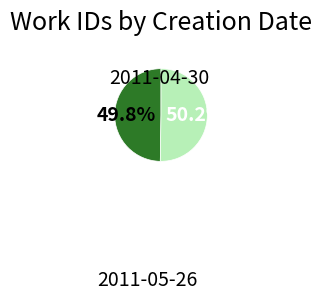

Approximately how many times larger is the value at 2011-05-26 compared to 2011-04-30?

1.0